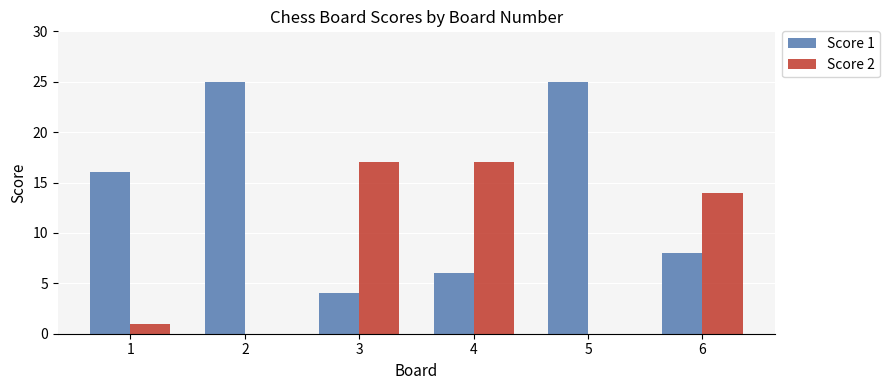

Reading right to left, extract all data points from this chart.

Score 1: 6=8	5=25	4=6	3=4	2=25	1=16
Score 2: 6=14	5=0	4=17	3=17	2=0	1=1